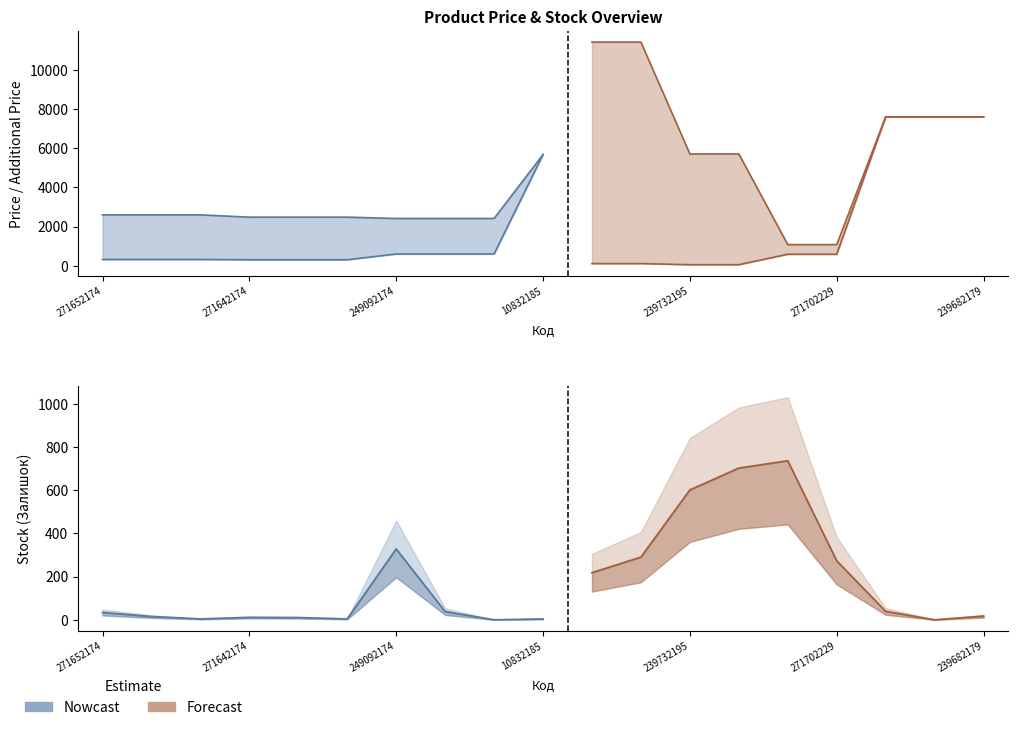

What is the value of the Доп. ціна point at the 2nd from the left?

2598.3